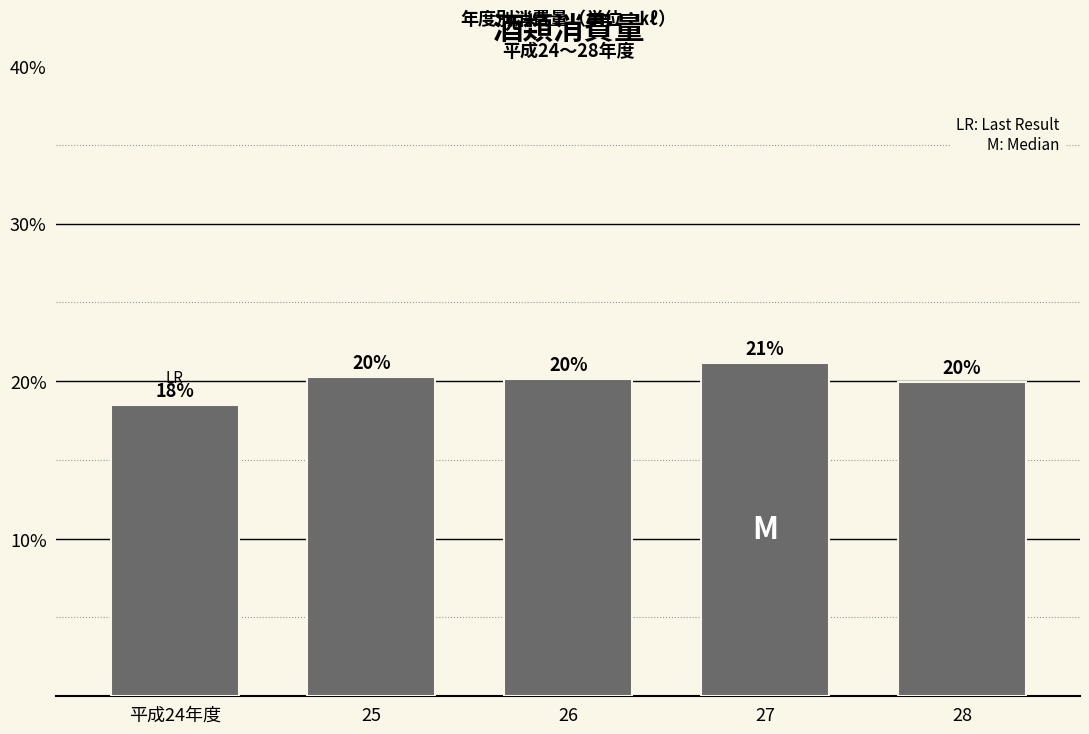

Where does the data first go above 20?

25